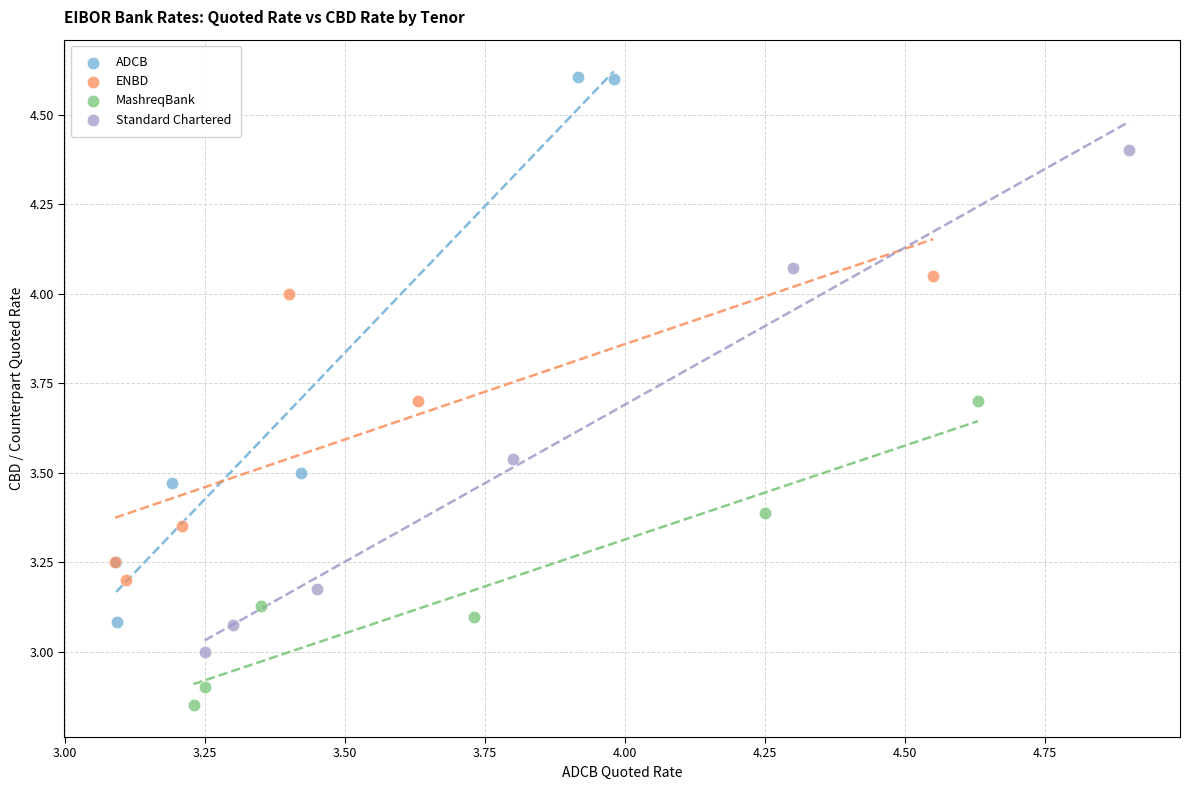

Which series reaches the minimum Y coordinate?

MashreqBank